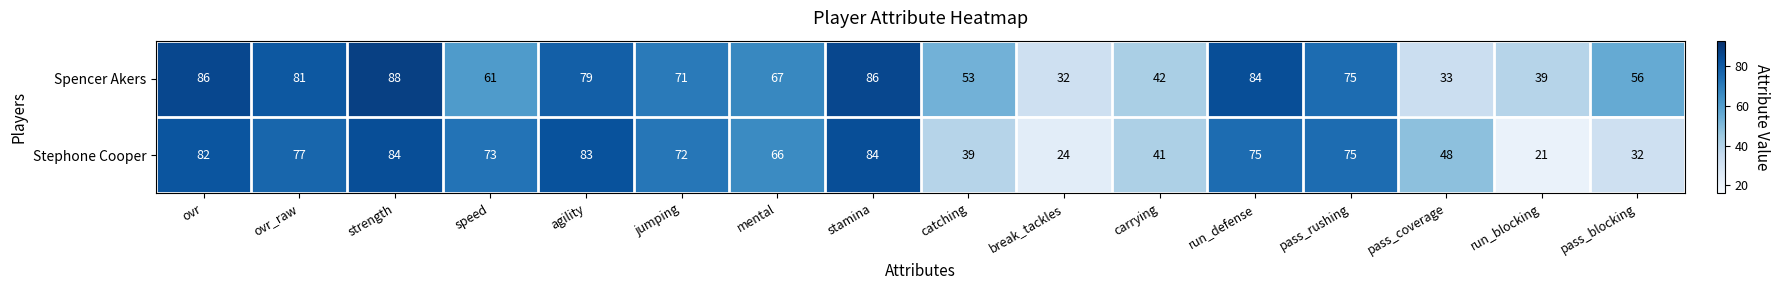

At which label is Spencer Akers closest to 60?

speed